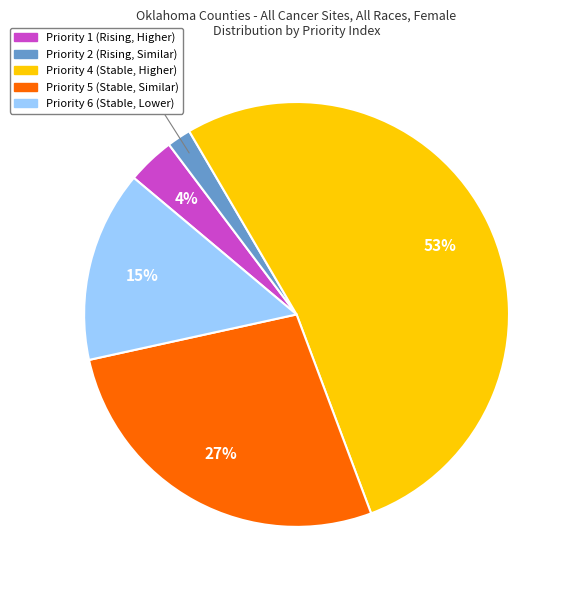

To the nearest percent, what is the average slice percentage?

20%